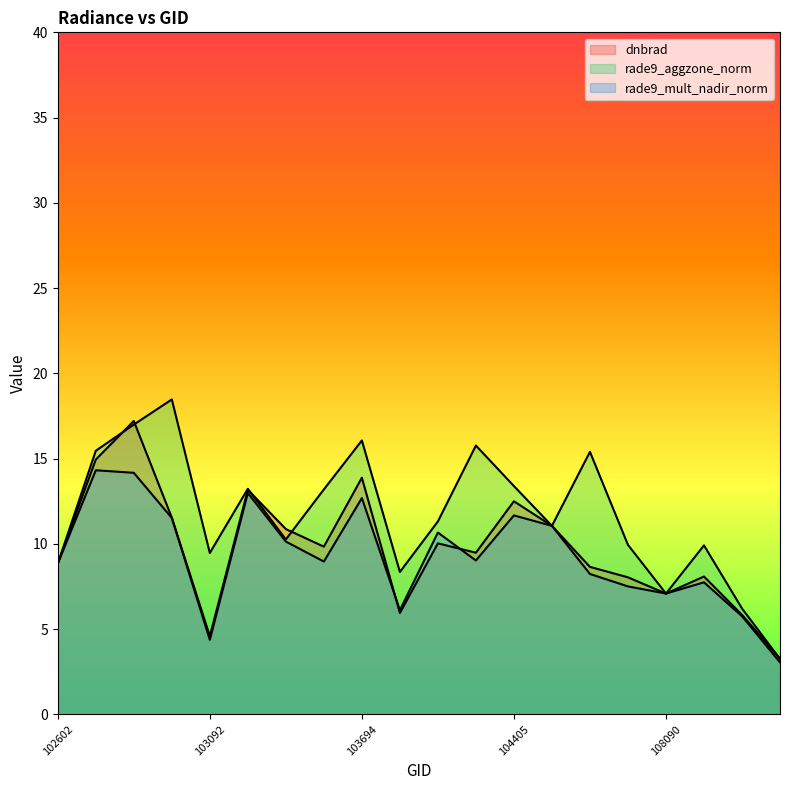

Read the rade9_mult_nadir_norm value at 103694.

12.7